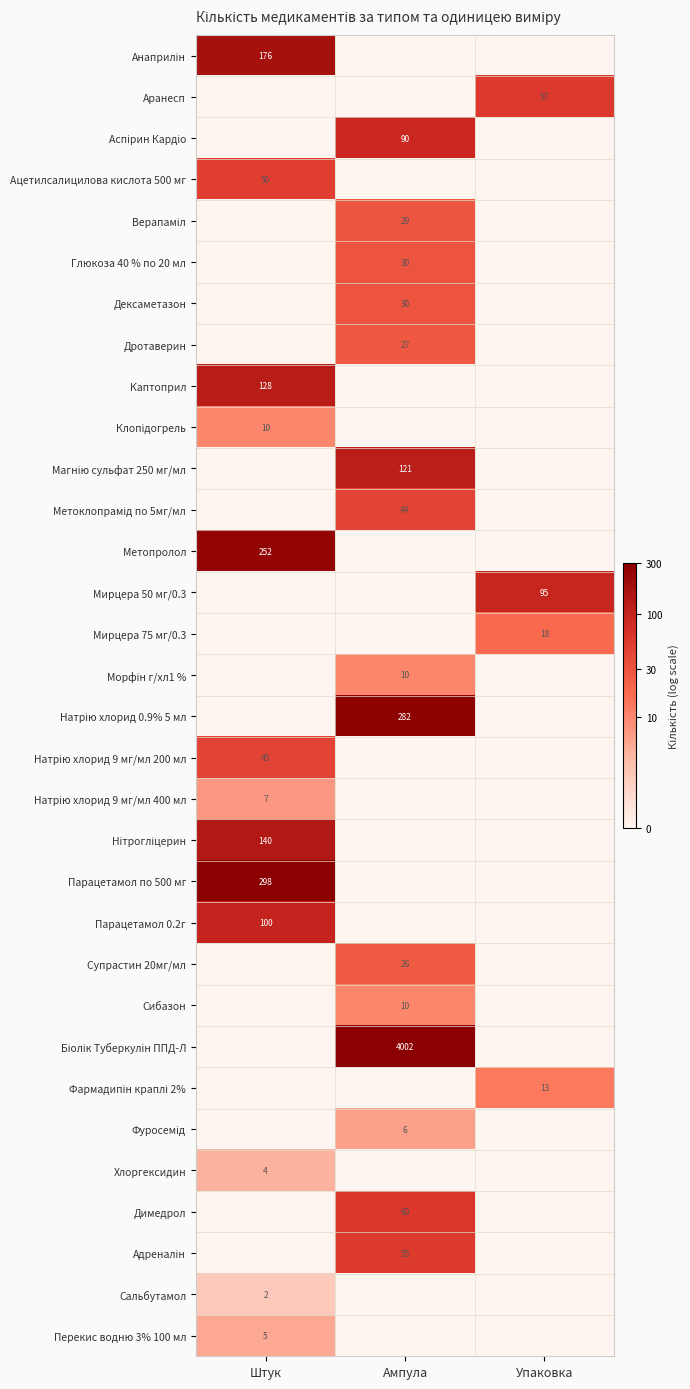

Is the value of Магнію сульфат 250 мг/мл at Ампула greater than the value of Нітрогліцерин at Ампула?

Yes